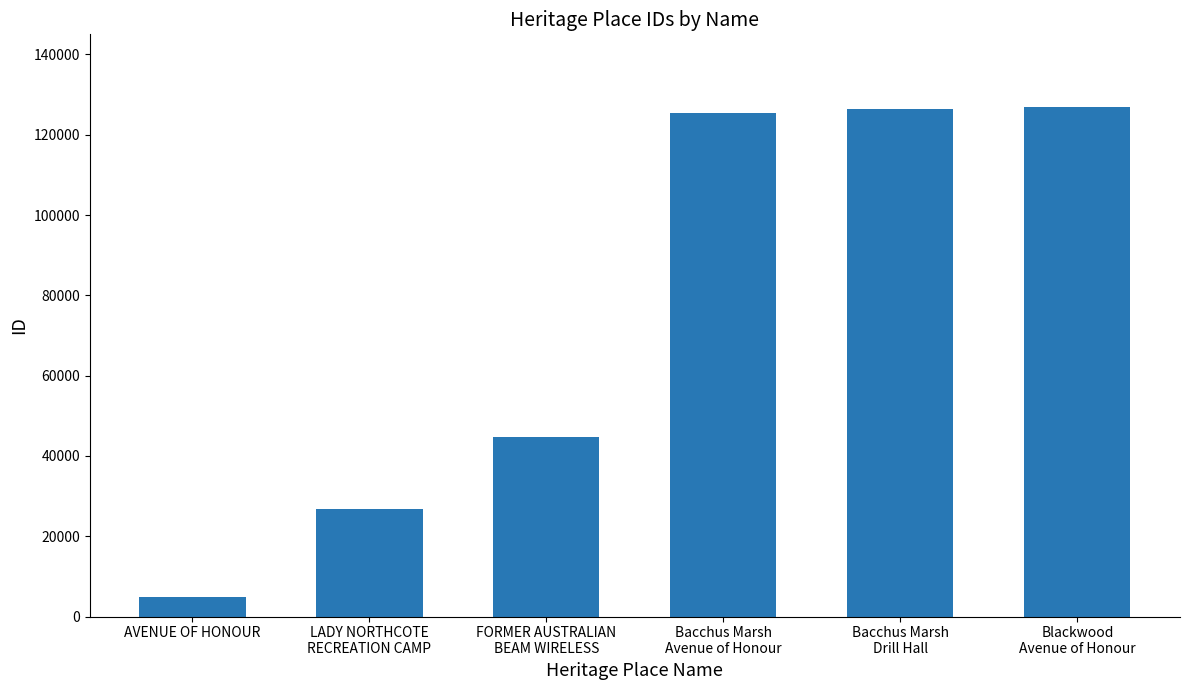

Reading left to right, transcribe all the data shown in this chart.

AVENUE OF HONOUR=4957	LADY NORTHCOTE
RECREATION CAMP=26773	FORMER AUSTRALIAN
BEAM WIRELESS=44704	Bacchus Marsh
Avenue of Honour=125319	Bacchus Marsh
Drill Hall=126292	Blackwood
Avenue of Honour=126955